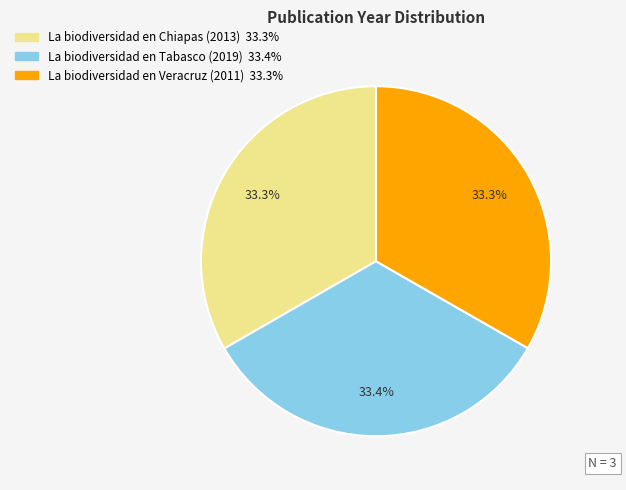

True or false: La biodiversidad en Tabasco (2019) accounts for 46% of the total.

False